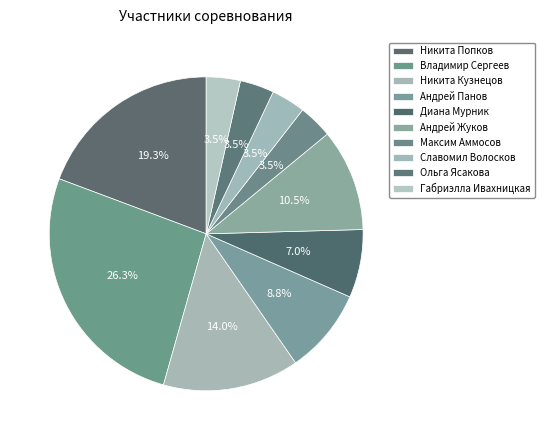

What percentage is the Владимир Сергеев slice, to the nearest percent?

26%